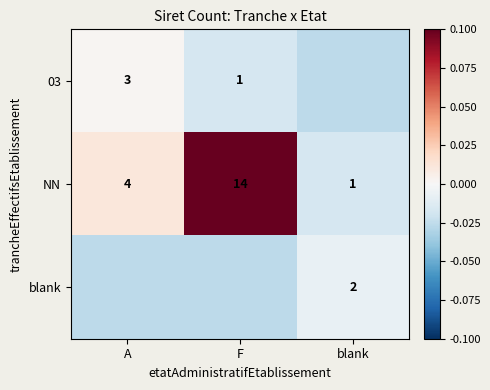

At which label does 03 reach its minimum?

blank